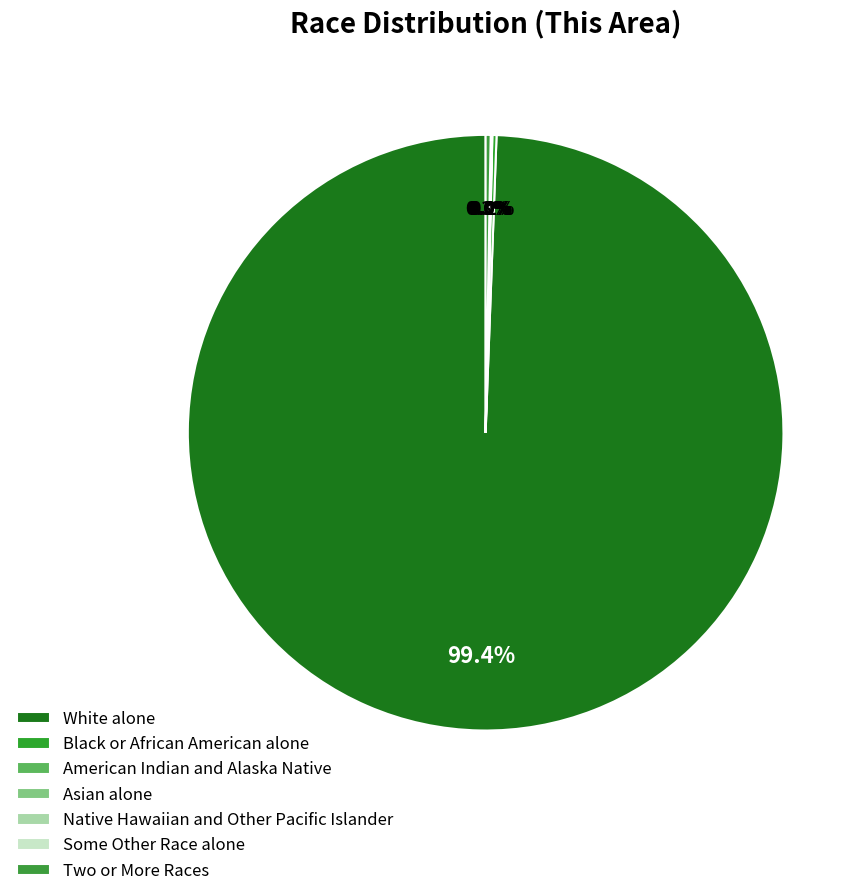

Rank the categories by value from lowest to highest.

Native Hawaiian and Other Pacific Islander, American Indian and Alaska Native, Some Other Race alone, Asian alone, Black or African American alone, Two or More Races, White alone